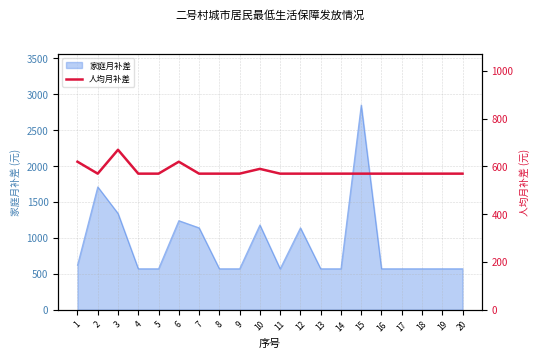

What is the minimum value shown in the chart?

570